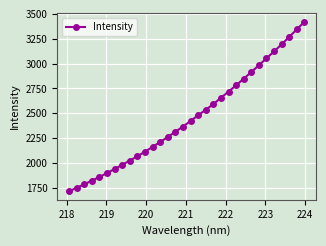

What is the maximum value shown in the chart?

3420.6